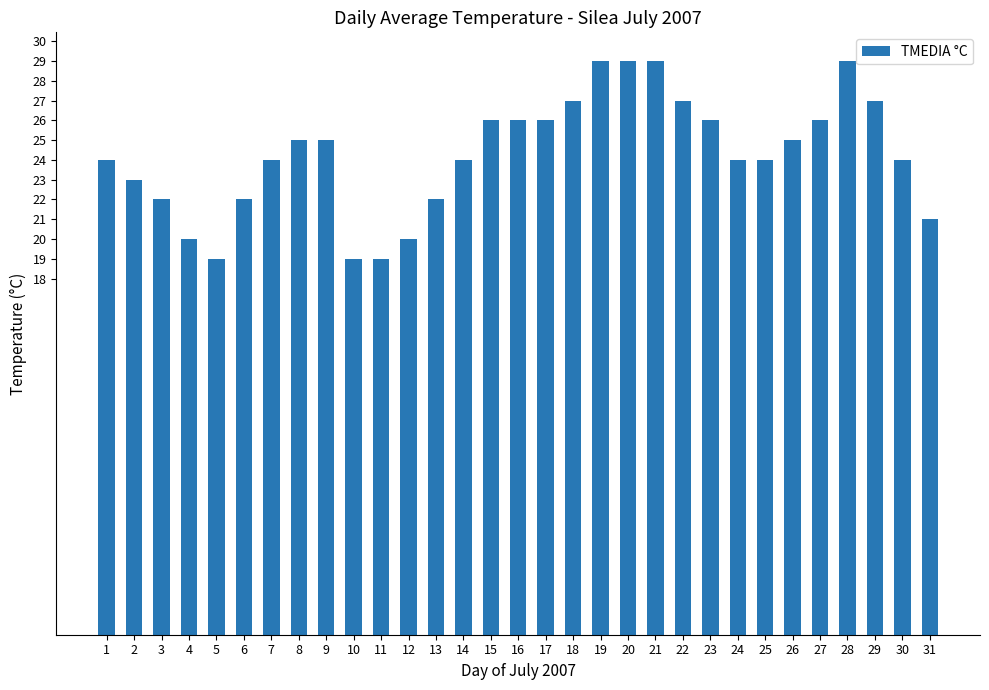

Count the number of data series in this chart.

1